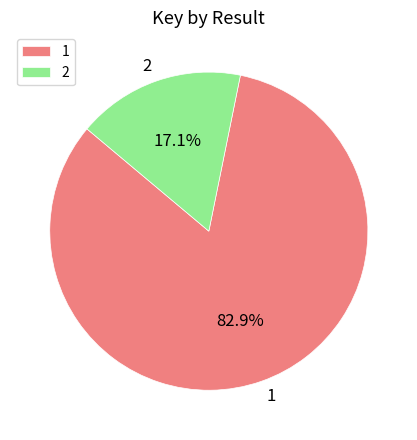

How many segments does this pie chart have?

2